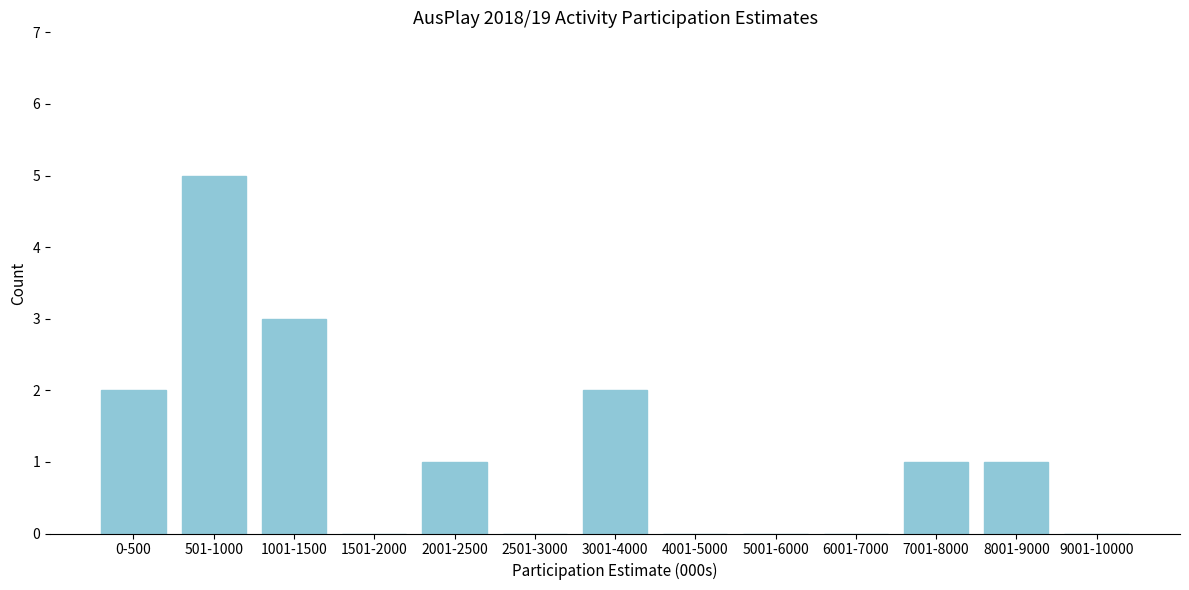

Reading right to left, transcribe all the data shown in this chart.

9001-10000=0	8001-9000=1	7001-8000=1	6001-7000=0	5001-6000=0	4001-5000=0	3001-4000=2	2501-3000=0	2001-2500=1	1501-2000=0	1001-1500=3	501-1000=5	0-500=2